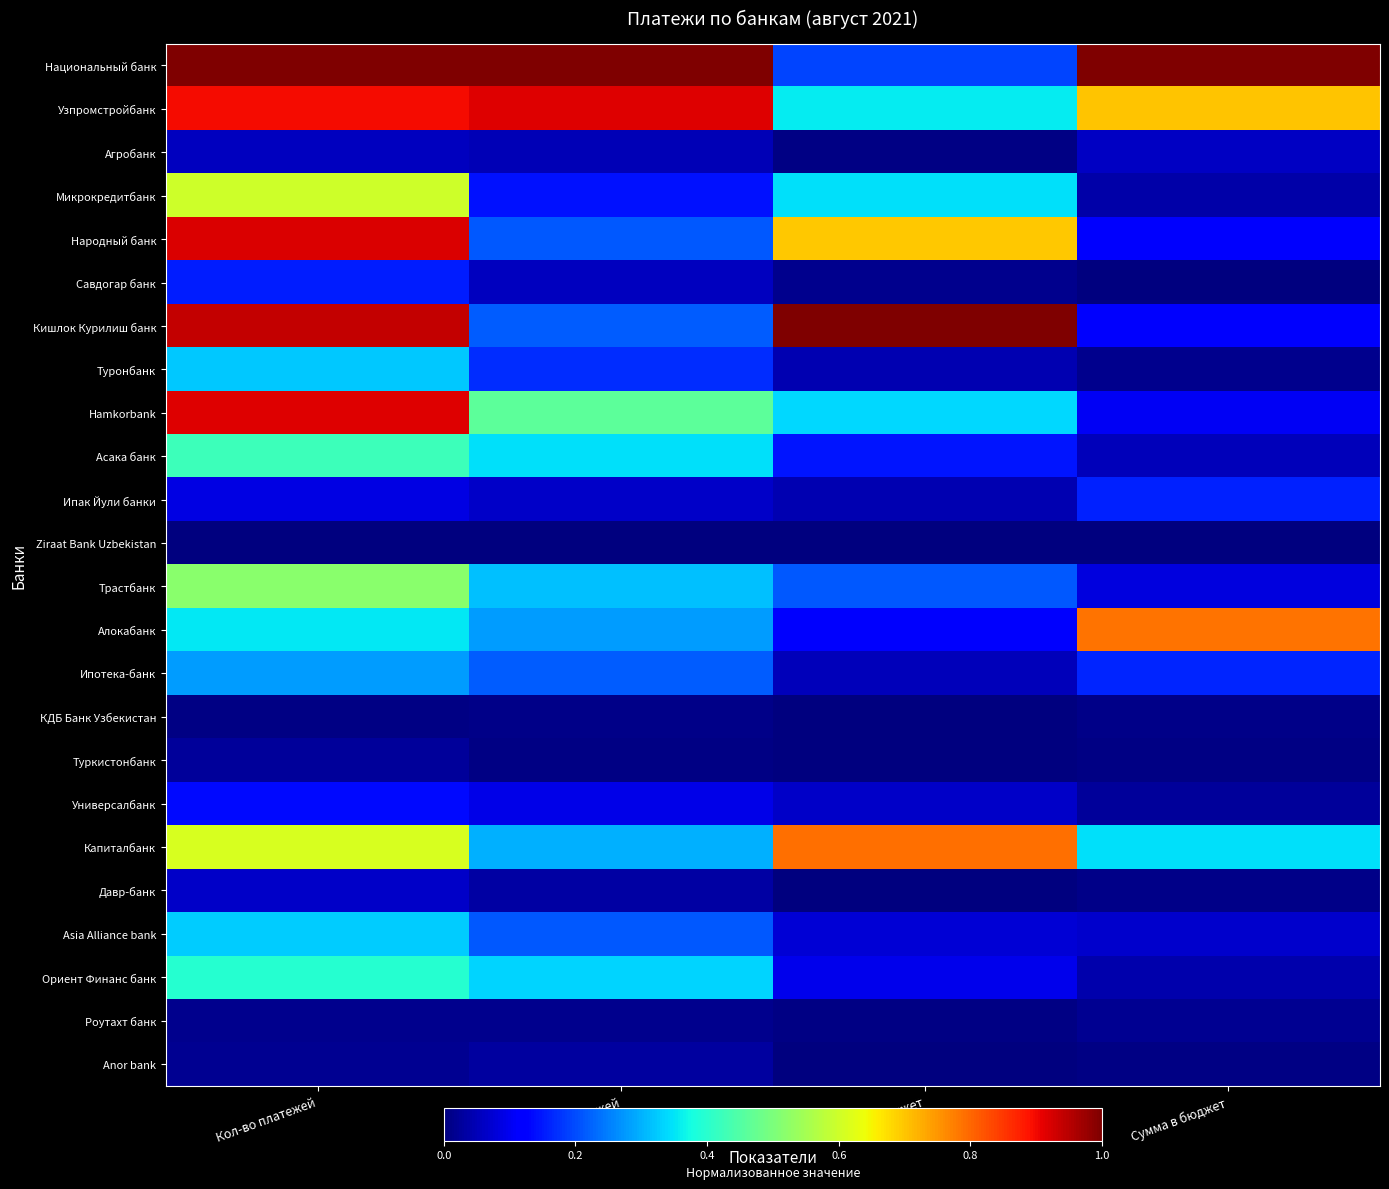

List the series in order of their peak value, lowest first.

Ziraat Bank Uzbekistan, КДБ Банк Узбекистан, Poyтахт банк, Туркистонбанк, Anor bank, Агробанк, Давр-банк, Универсалбанк, Савдогар банк, Ипак Йули банки, Ипотека-банк, Туронбанк, Asia Alliance bank, Ориент Финанс банк, Асака банк, Трастбанк, Микрокредитбанк, Алокабанк, Капиталбанк, Узпромстройбанк, Hamkorbank, Народный банк, Национальный банк, Кишлок Курилиш банк